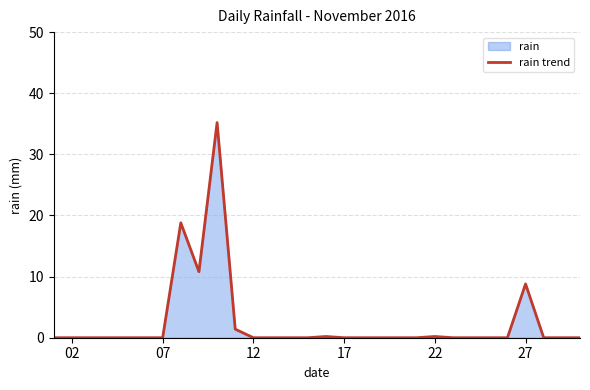

Is it true that the value at 17 is 0.0?

True